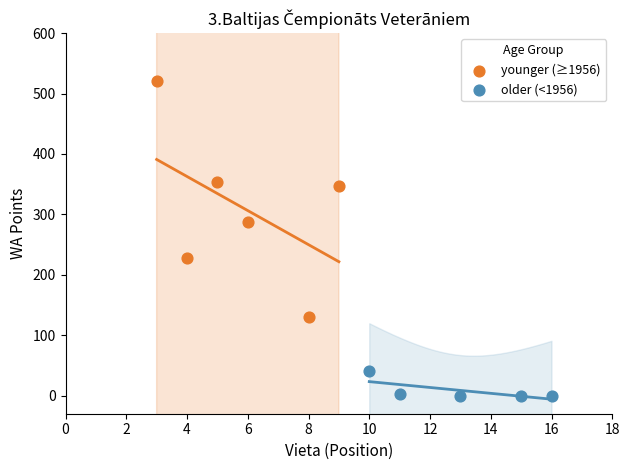

Which series has the widest spread of Y values?

younger (≥1956)